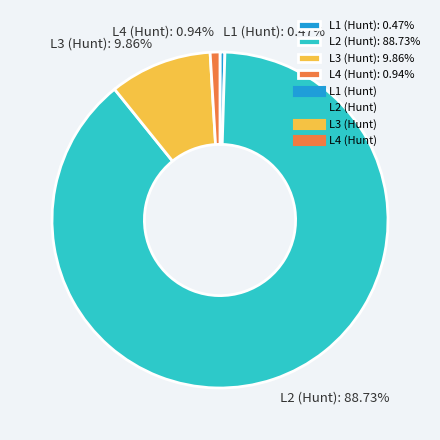

The L3 (Hunt) slice represents 17% of the pie. True or false?

False